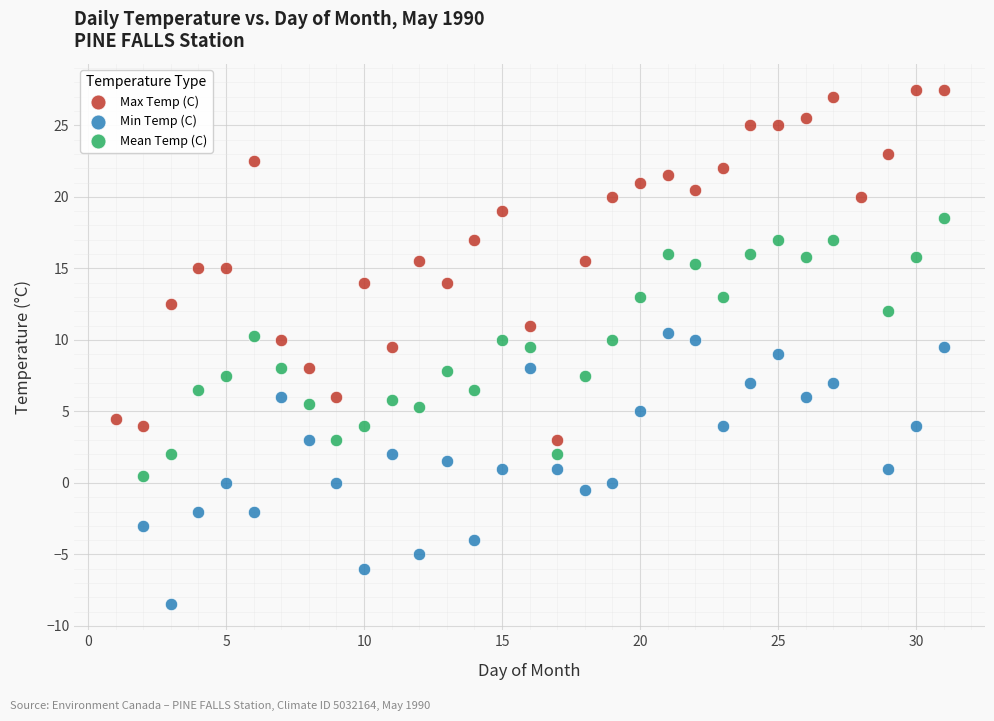

Which series has the widest spread of Y values?

Max Temp (C)